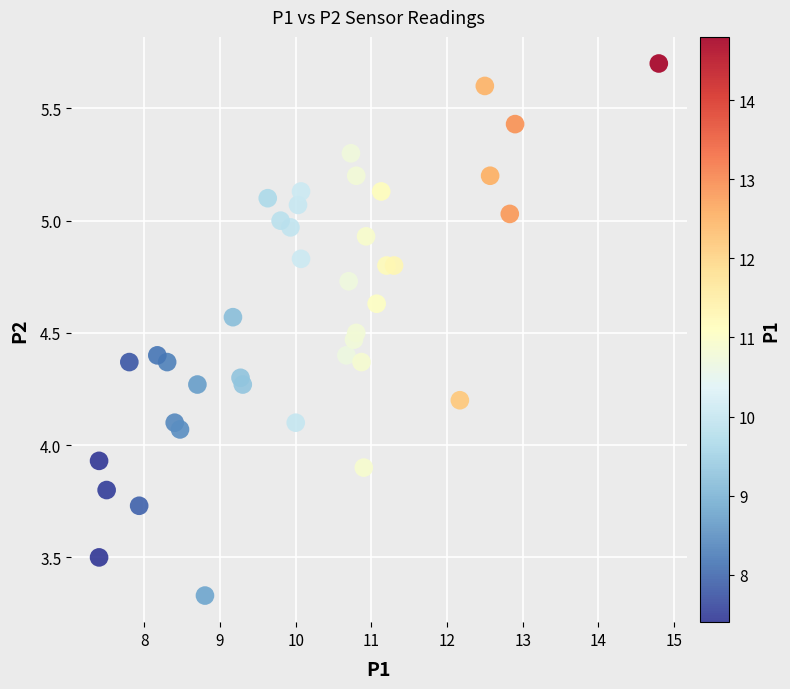

What is the range of Y values (max minus min)?

2.4